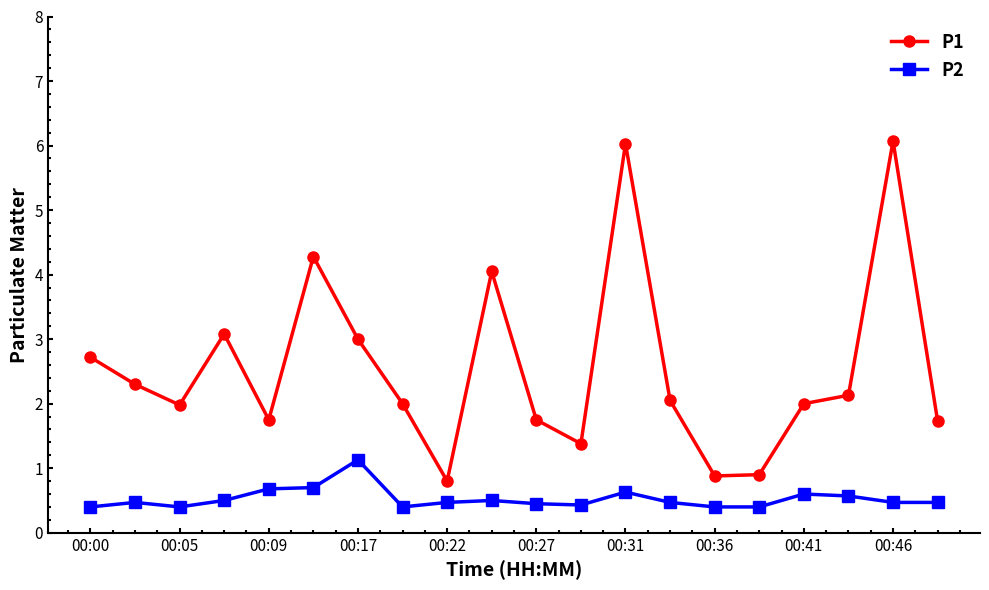

What is the maximum value shown in the chart?

6.1